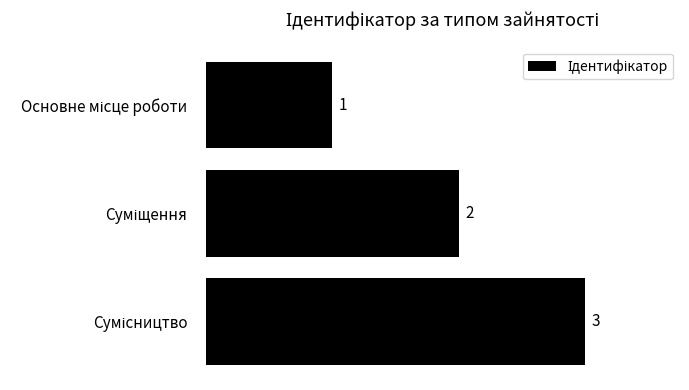

What is the maximum value shown in the chart?

3